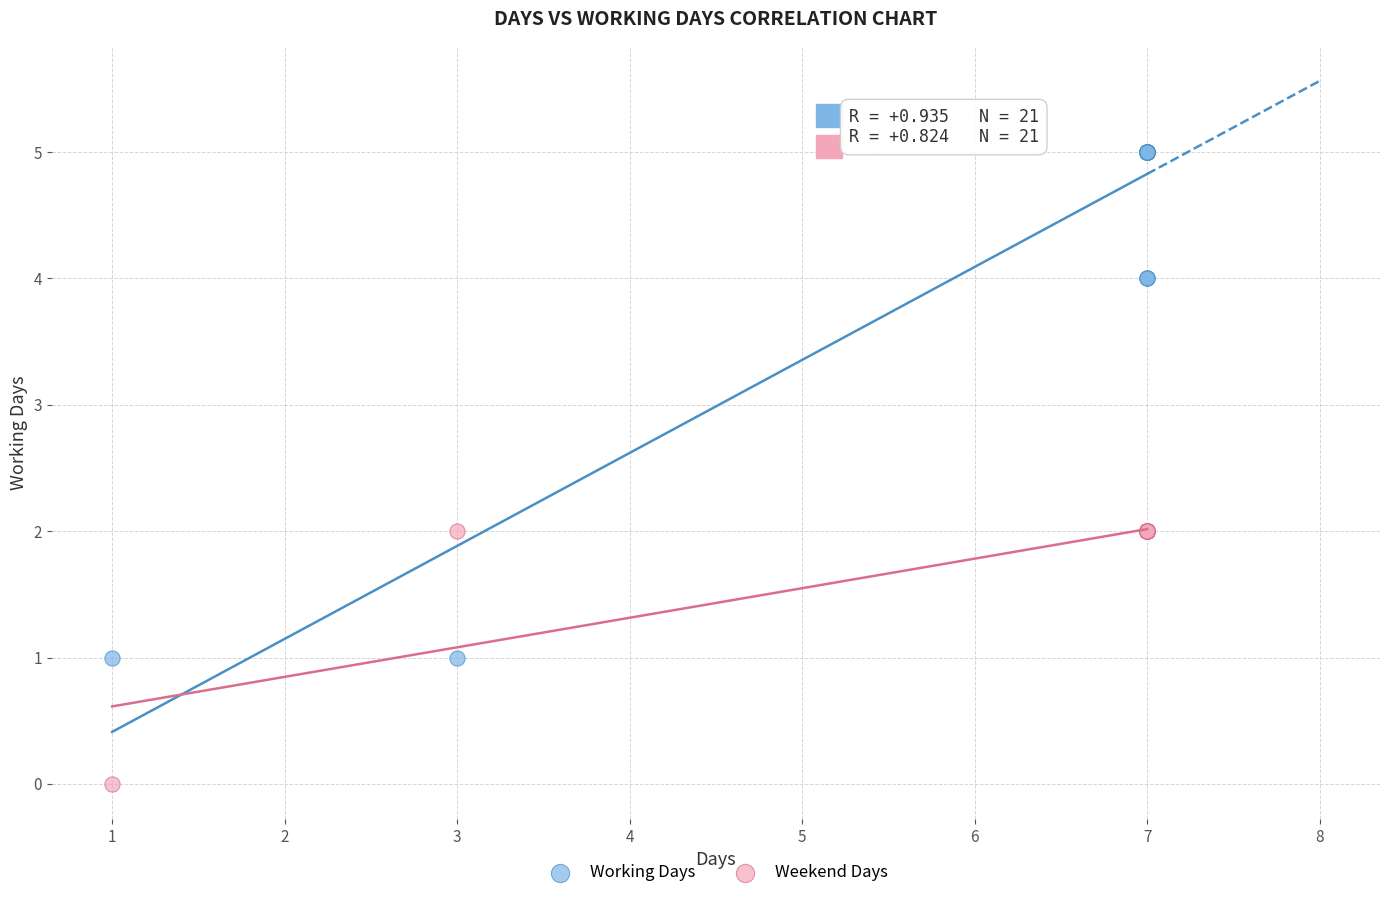

Which series reaches the minimum Y coordinate?

Weekend Days